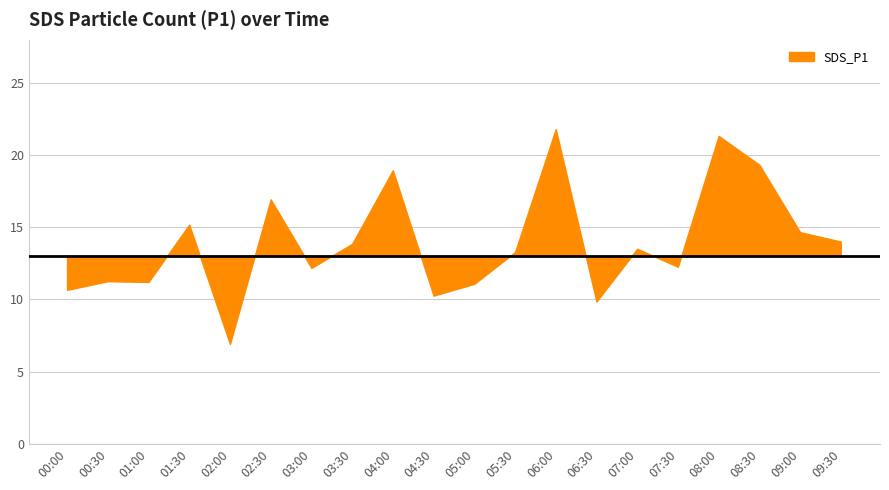

True or false: the data shows 23.3 at 01:30.

False